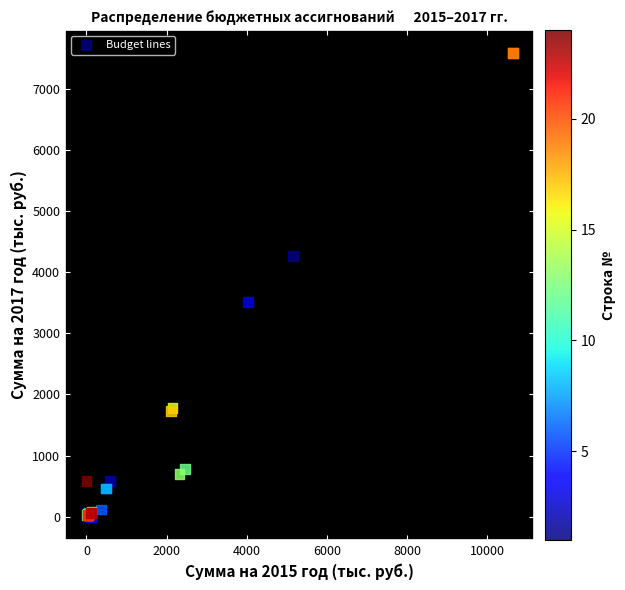

What Y value in the scatter plot is closest to 3788?

3511.1